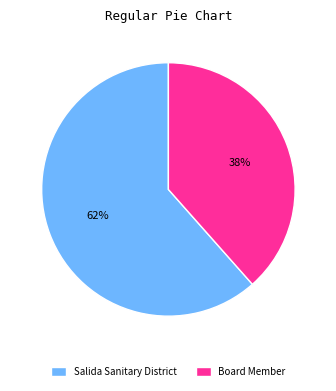

What is the ratio of the value at Board Member to the value at Salida Sanitary District?

0.6